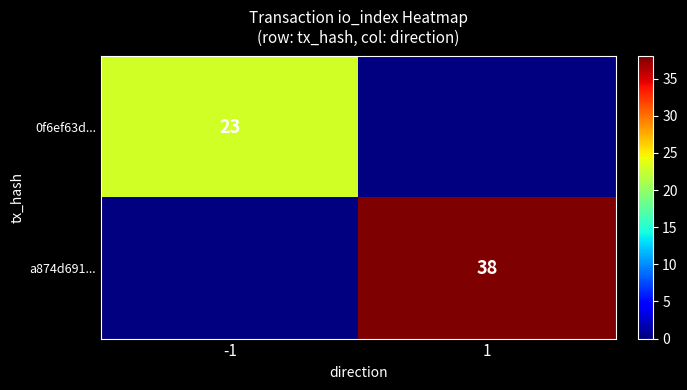

The value of 0f6ef63d... at -1 is 23. True or false?

True